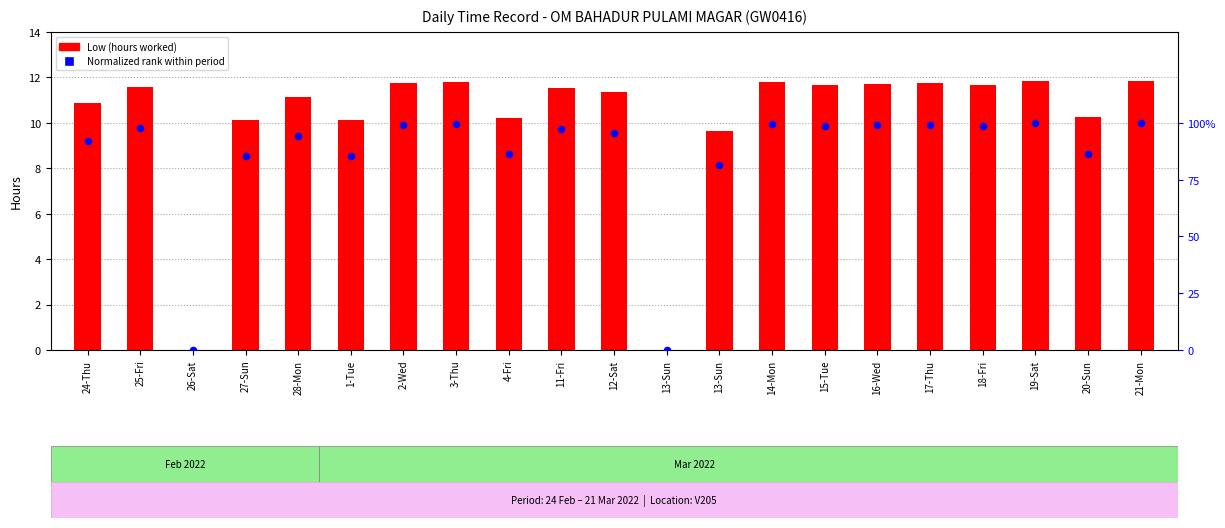

Which series contains the lowest Y value?

Low (hours worked)